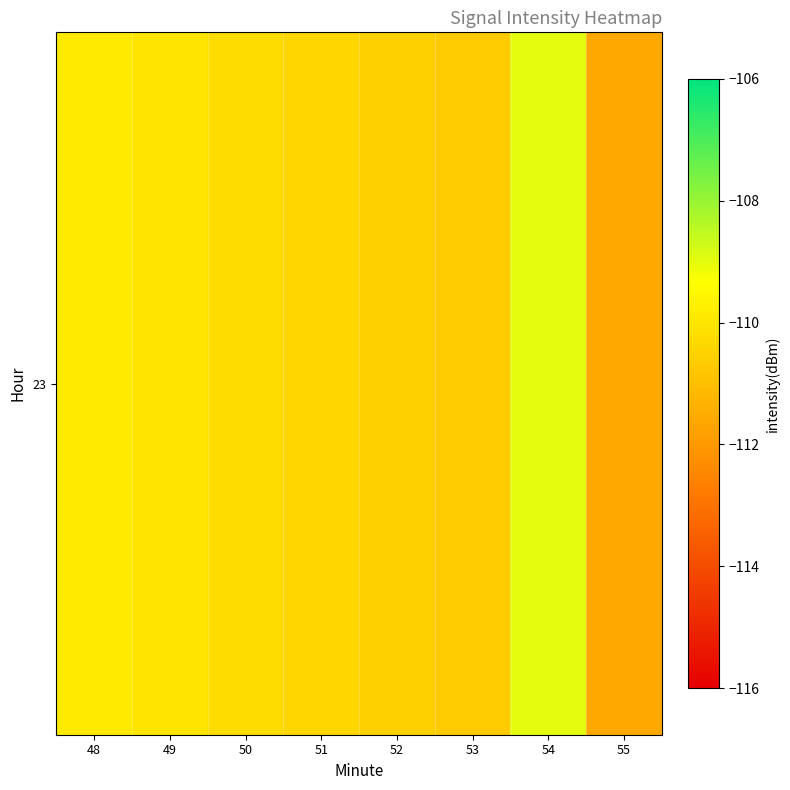

What is the minimum value shown in the chart?

-111.6